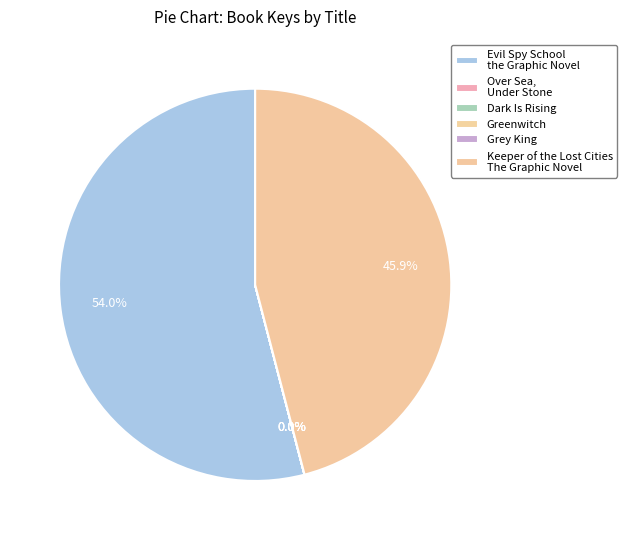

Does any single category account for the majority?

Yes